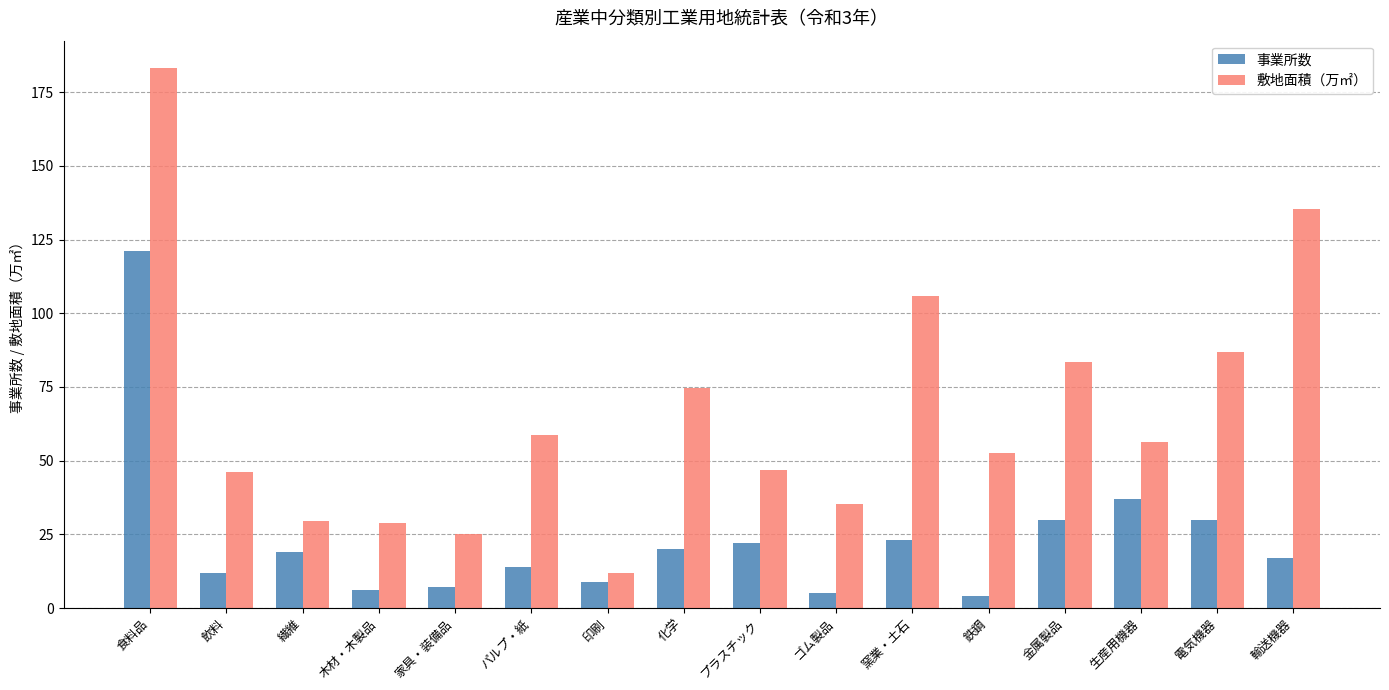

Read the 敷地面積（万㎡） value at 化学.

74.7